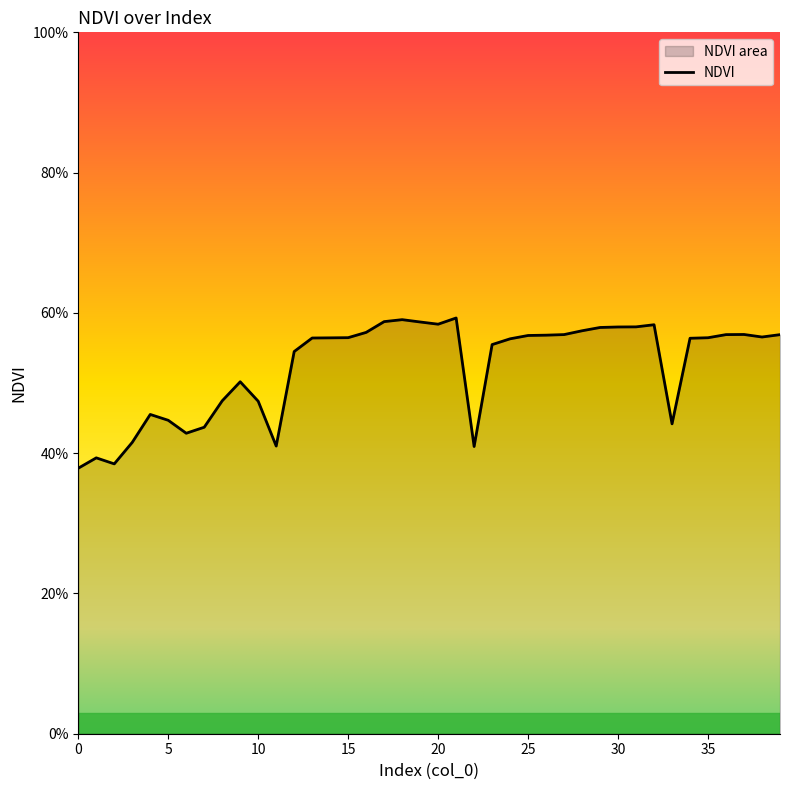

Reading left to right, extract all data points from this chart.

0.4	0.4	0.4	0.4	0.5	0.4	0.4	0.4	0.5	0.5	0.5	0.4	0.5	0.6	0.6	0.6	0.6	0.6	0.6	0.6	0.6	0.6	0.4	0.6	0.6	0.6	0.6	0.6	0.6	0.6	0.6	0.6	0.6	0.4	0.6	0.6	0.6	0.6	0.6	0.6